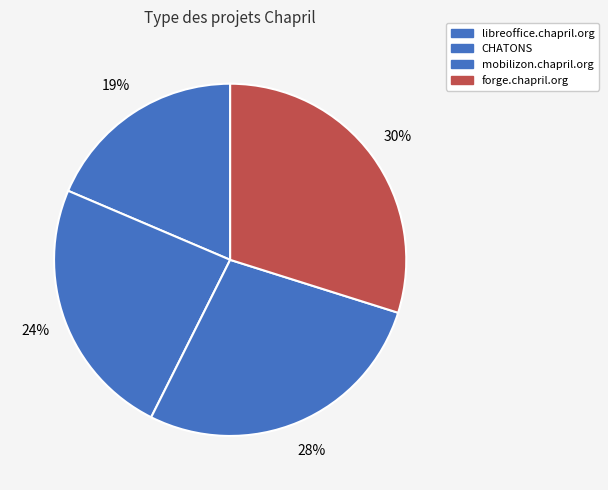

To the nearest percent, what percentage of the pie is libreoffice.chapril.org?

19%